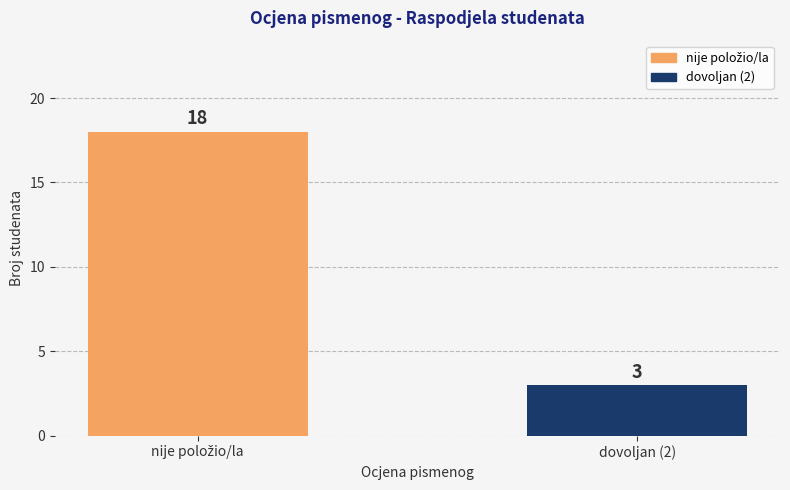

The value at dovoljan (2) is 4. True or false?

False